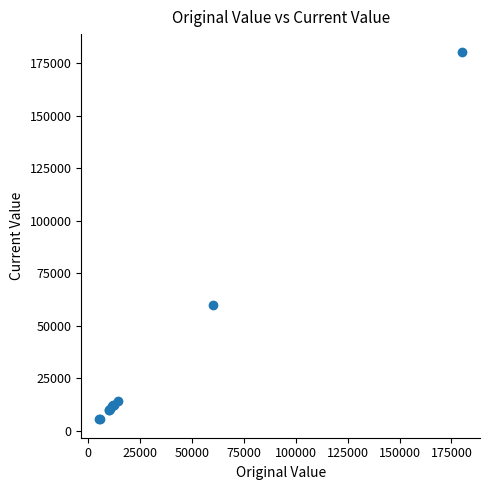

What Y value in the scatter plot is closest to 92763?

60000.0